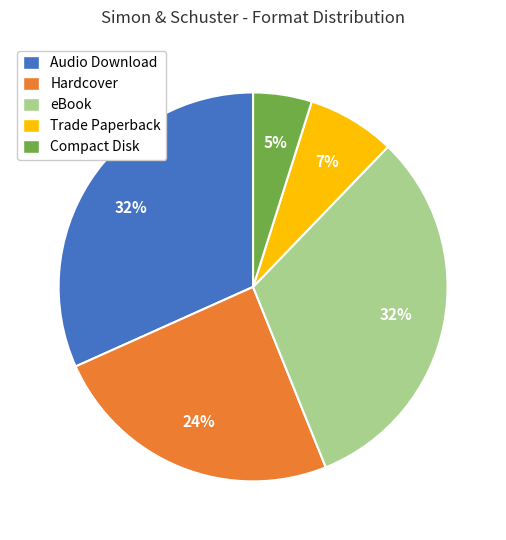

Is Compact Disk the majority of the pie?

No